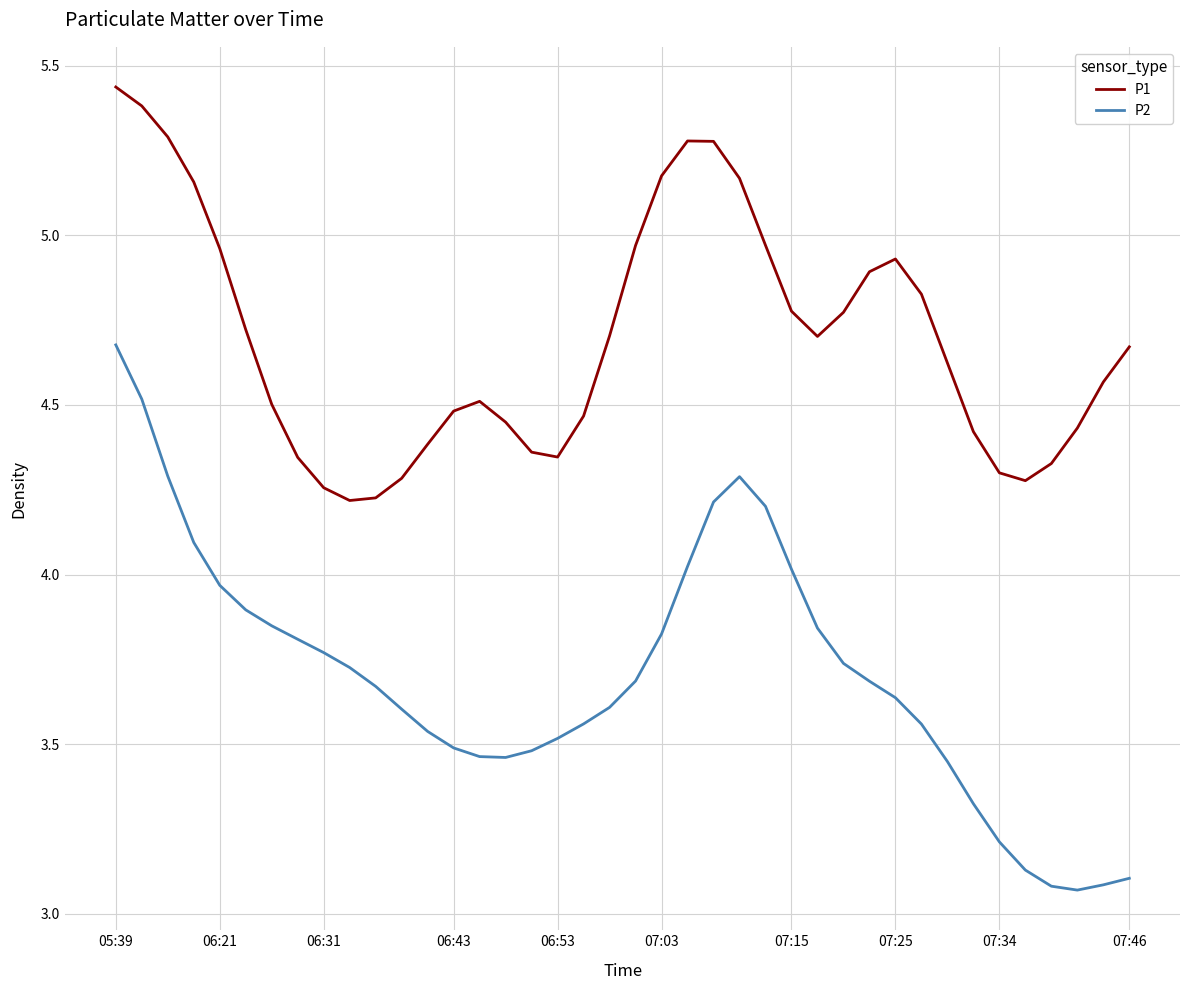

Which series has the largest range (max minus min)?

P2